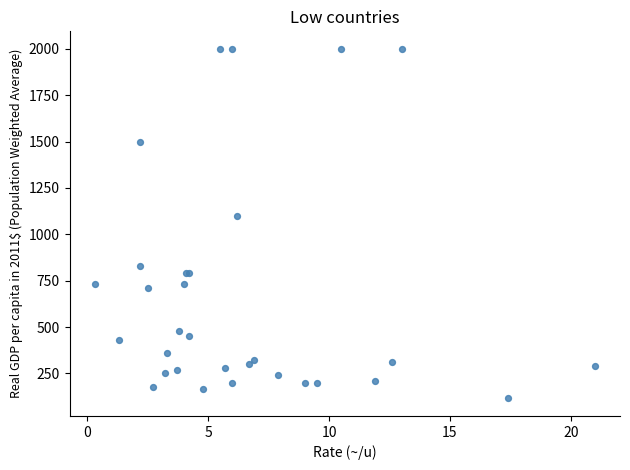

What Y value in the scatter plot is closest to 1057?

1100